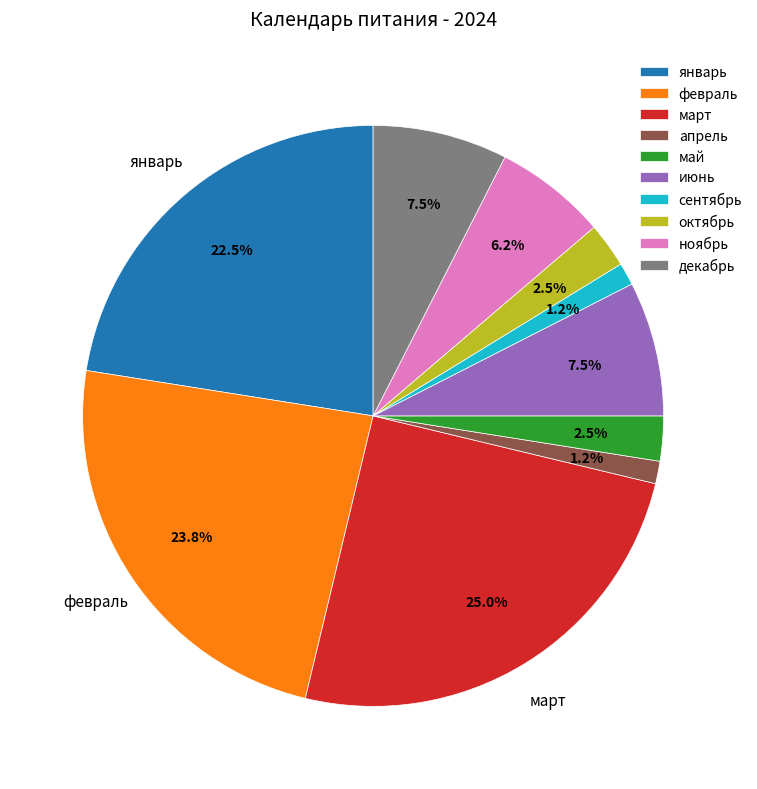

The март slice represents 25% of the pie. True or false?

True